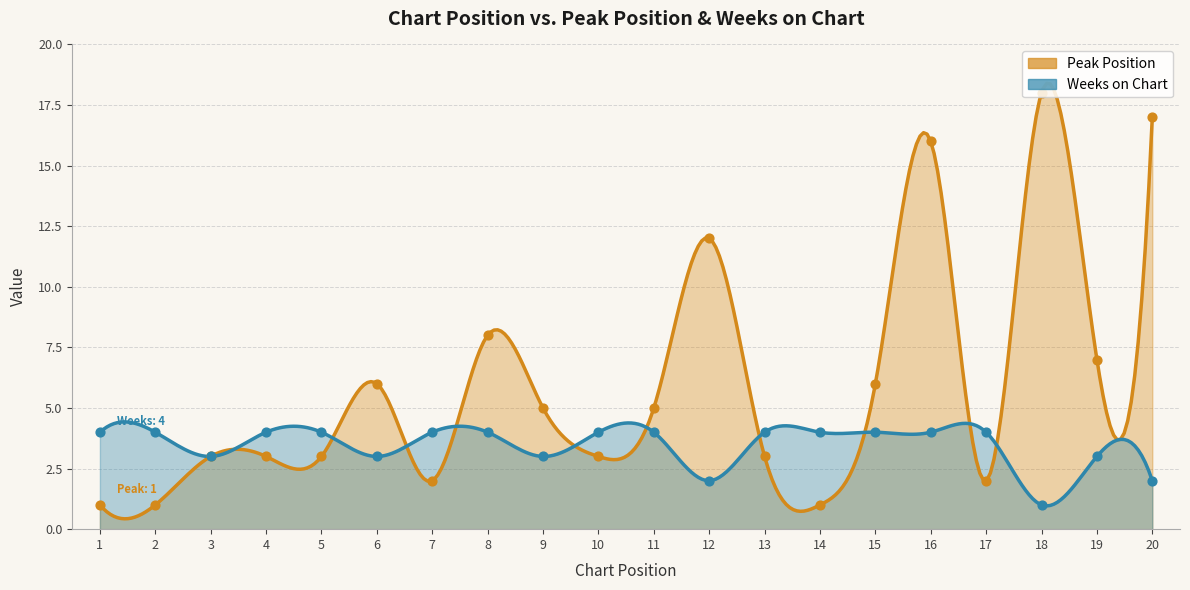

Which series has the largest total across all categories?

Peak Position